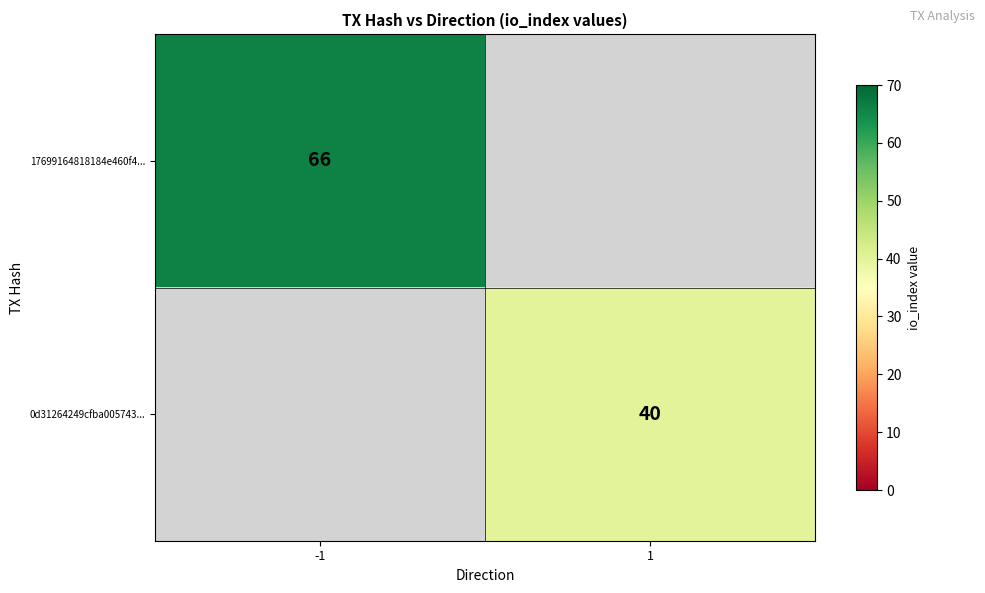

Is it true that 17699164818184e460f4... equals 115.0 at -1?

False